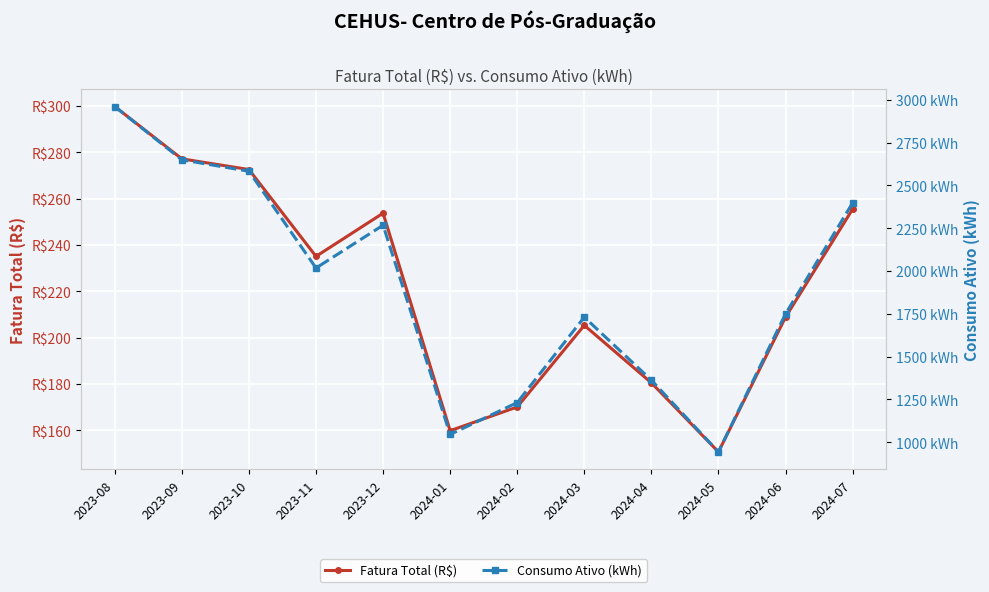

At which category does Fatura Total (R$) reach its first local peak?

2023-12